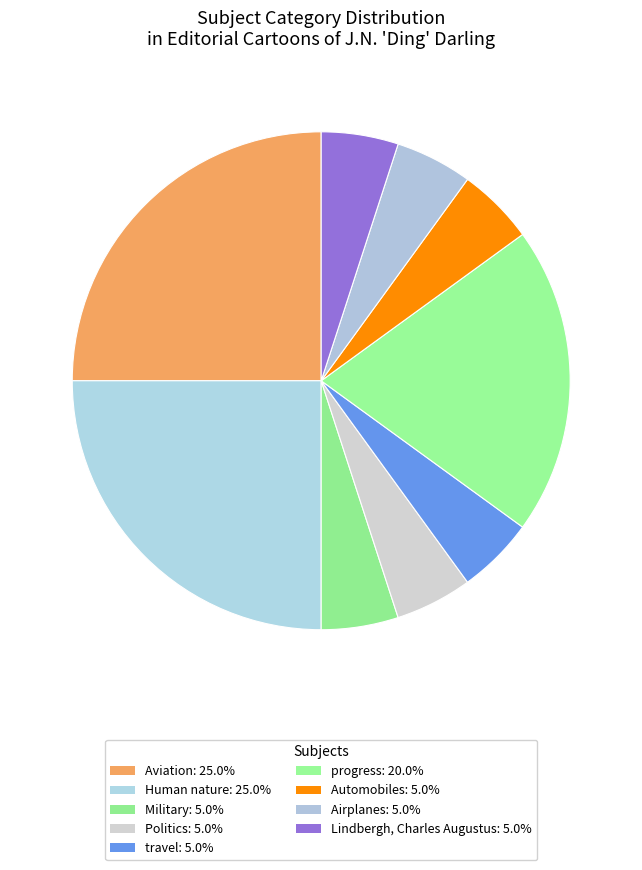

Is it true that Human nature is 25% of the pie?

True